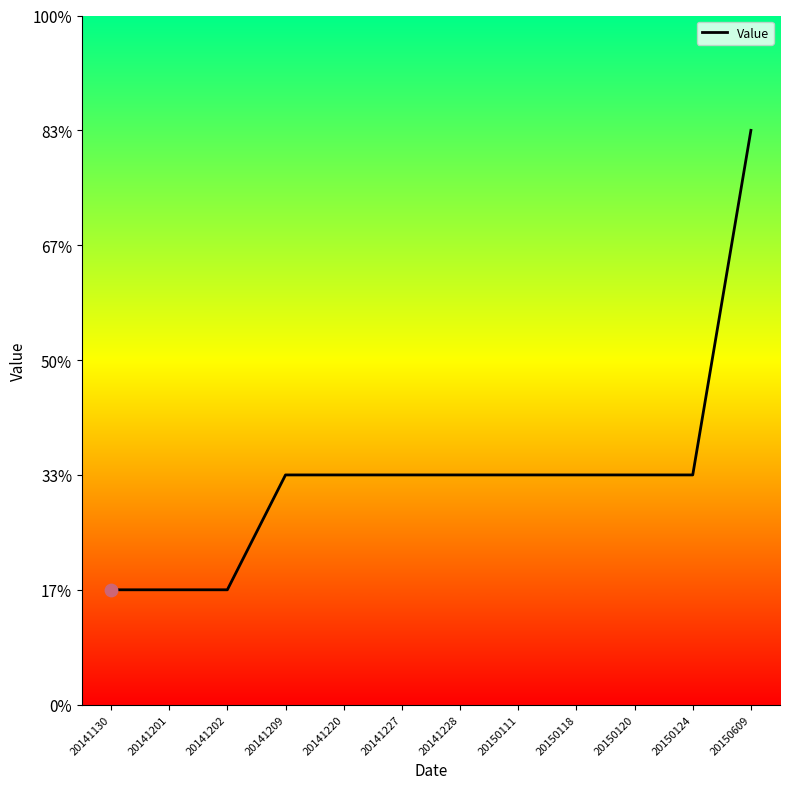

Which has a higher value, 20141201 or 20150124?

20150124